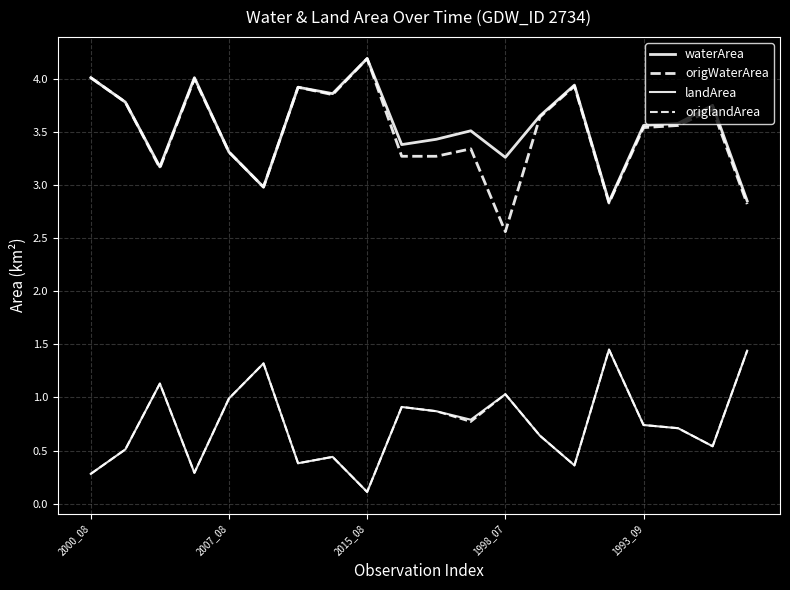

How many categories are shown in the chart?

20